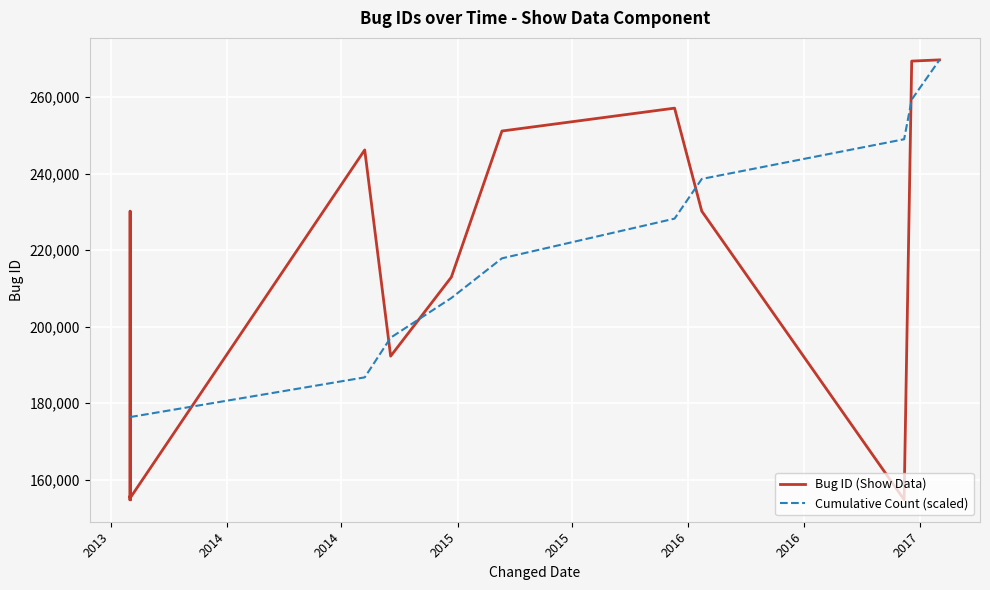

What is the sum of the values at 2013-08-01 and 2015-12-10?

411836